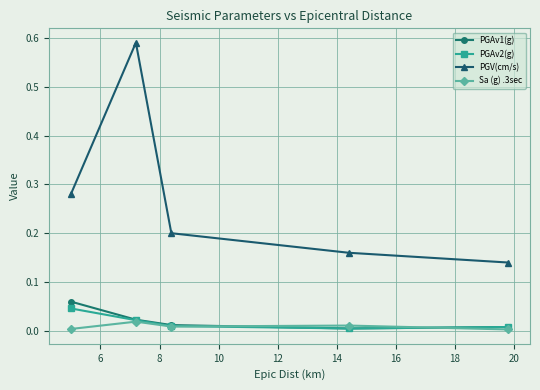

True or false: PGV(cm/s) and PGAv1(g) intersect in this chart.

False